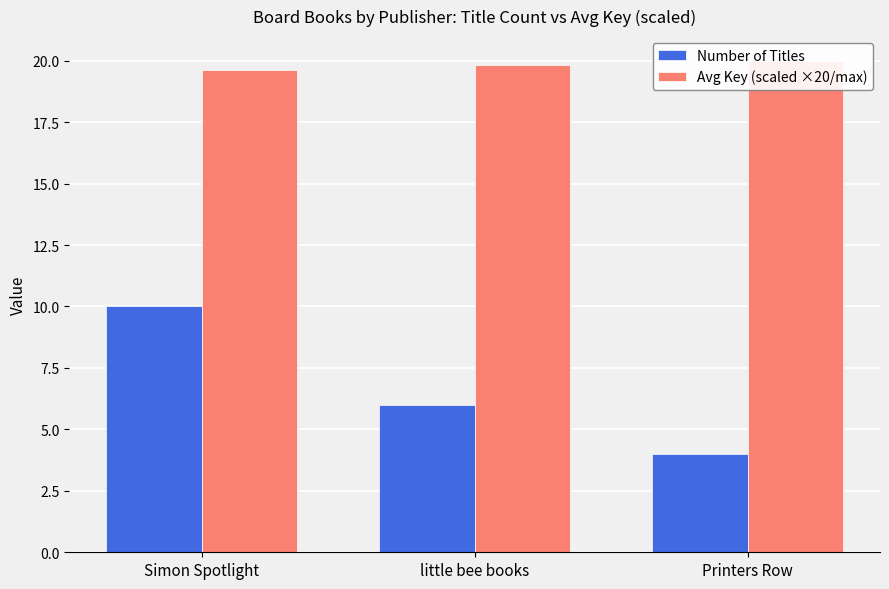

True or false: Number of Titles has a value of 10.0 at Simon Spotlight.

True